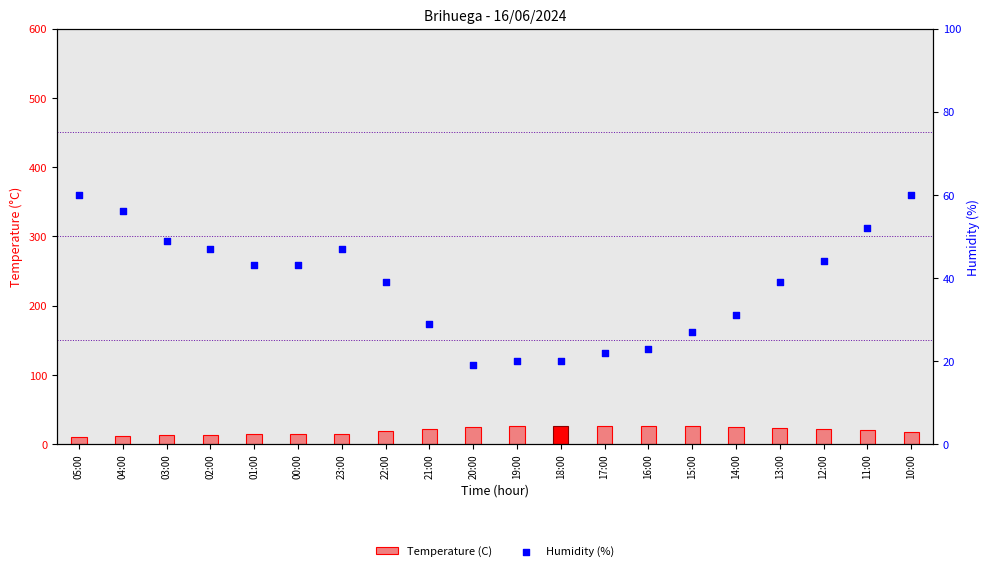

At which category is the sum across all series the highest?

10:00